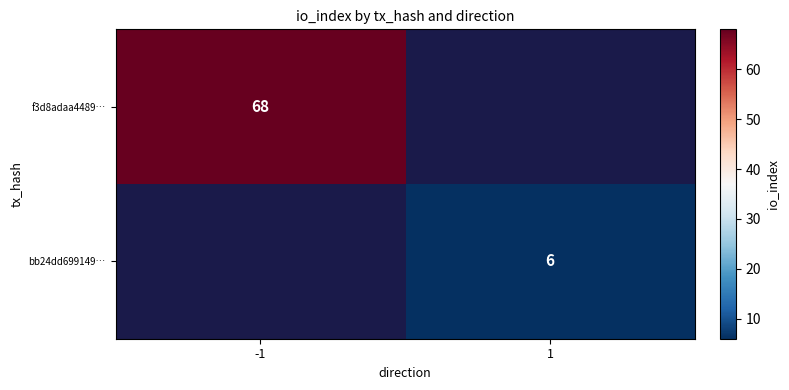

True or false: bb24dd699149… has a value of 9 at 1.

False